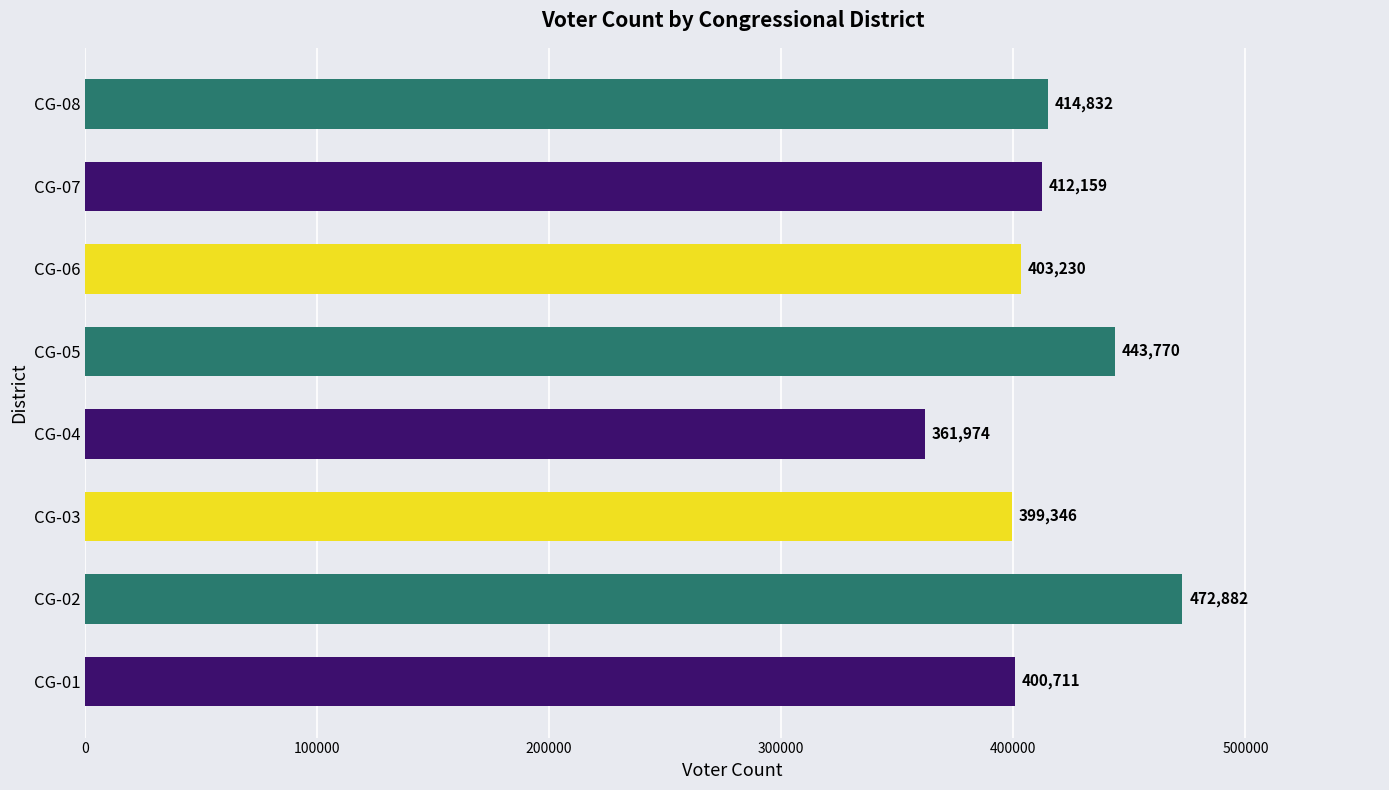

What is the approximate value at CG-05?

443770